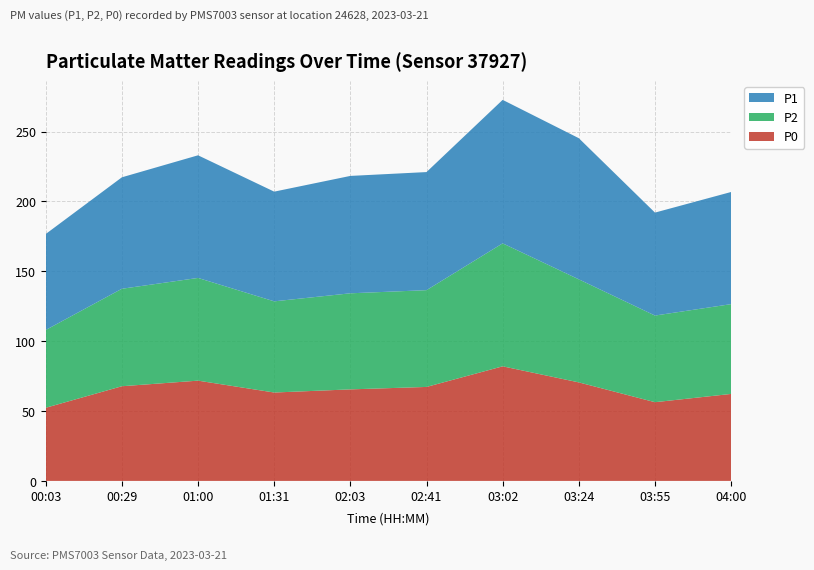

Reading left to right, transcribe all the data shown in this chart.

P0: 52.3	67.8	71.8	63.2	65.5	67.2	82.0	70.5	56.3	62.2
P2: 55.7	69.8	73.5	65.2	68.8	69.2	88.0	73.8	62.0	64.2
P1: 68.7	79.8	87.8	78.5	84.0	84.5	102.7	101.0	73.7	80.2